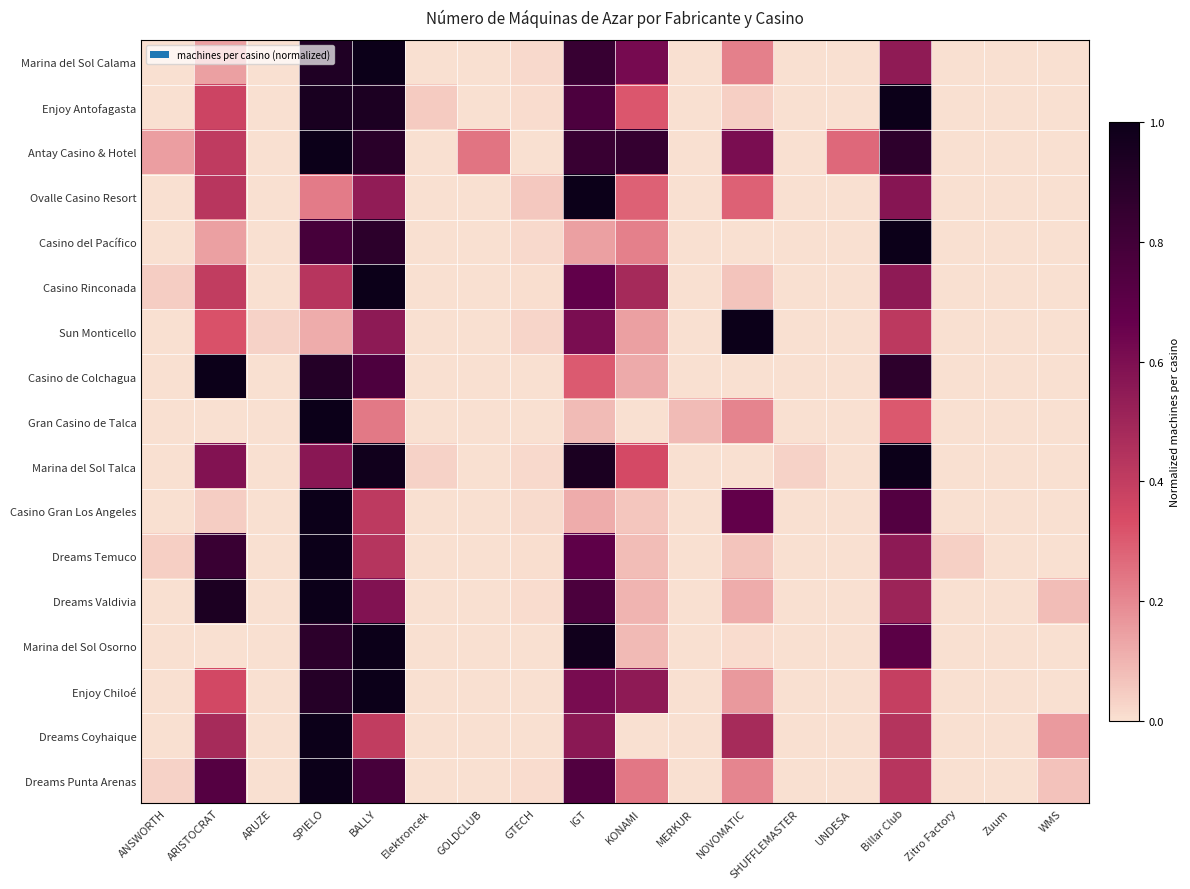

Reading right to left, extract all data points from this chart.

Marina del Sol Calama: WMS=0.0	Zuum=0.0	Zitro Factory=0.0	Billar Club=0.5	UNDESA=0.0	SHUFFLEMASTER=0.0	NOVOMATIC=0.2	MERKUR=0.0	KONAMI=0.6	IGT=0.8	GTECH=0.0	GOLDCLUB=0.0	Elektroncek=0.0	BALLY=1.0	SPIELO=0.9	ARUZE=0.0	ARISTOCRAT=0.1	ANSWORTH=0.0
Enjoy Antofagasta: WMS=0.0	Zuum=0.0	Zitro Factory=0.0	Billar Club=1.0	UNDESA=0.0	SHUFFLEMASTER=0.0	NOVOMATIC=0.0	MERKUR=0.0	KONAMI=0.3	IGT=0.8	GTECH=0.0	GOLDCLUB=0.0	Elektroncek=0.1	BALLY=0.9	SPIELO=0.9	ARUZE=0.0	ARISTOCRAT=0.4	ANSWORTH=0.0
Antay Casino & Hotel: WMS=0.0	Zuum=0.0	Zitro Factory=0.0	Billar Club=0.9	UNDESA=0.3	SHUFFLEMASTER=0.0	NOVOMATIC=0.6	MERKUR=0.0	KONAMI=0.8	IGT=0.8	GTECH=0.0	GOLDCLUB=0.2	Elektroncek=0.0	BALLY=0.9	SPIELO=1.0	ARUZE=0.0	ARISTOCRAT=0.4	ANSWORTH=0.2
Ovalle Casino Resort: WMS=0.0	Zuum=0.0	Zitro Factory=0.0	Billar Club=0.6	UNDESA=0.0	SHUFFLEMASTER=0.0	NOVOMATIC=0.3	MERKUR=0.0	KONAMI=0.3	IGT=1.0	GTECH=0.1	GOLDCLUB=0.0	Elektroncek=0.0	BALLY=0.5	SPIELO=0.2	ARUZE=0.0	ARISTOCRAT=0.4	ANSWORTH=0.0
Casino del Pacífico: WMS=0.0	Zuum=0.0	Zitro Factory=0.0	Billar Club=1.0	UNDESA=0.0	SHUFFLEMASTER=0.0	NOVOMATIC=0.0	MERKUR=0.0	KONAMI=0.2	IGT=0.1	GTECH=0.0	GOLDCLUB=0.0	Elektroncek=0.0	BALLY=0.9	SPIELO=0.8	ARUZE=0.0	ARISTOCRAT=0.1	ANSWORTH=0.0
Casino Rinconada: WMS=0.0	Zuum=0.0	Zitro Factory=0.0	Billar Club=0.5	UNDESA=0.0	SHUFFLEMASTER=0.0	NOVOMATIC=0.1	MERKUR=0.0	KONAMI=0.5	IGT=0.7	GTECH=0.0	GOLDCLUB=0.0	Elektroncek=0.0	BALLY=1.0	SPIELO=0.4	ARUZE=0.0	ARISTOCRAT=0.4	ANSWORTH=0.0
Sun Monticello: WMS=0.0	Zuum=0.0	Zitro Factory=0.0	Billar Club=0.4	UNDESA=0.0	SHUFFLEMASTER=0.0	NOVOMATIC=1.0	MERKUR=0.0	KONAMI=0.1	IGT=0.6	GTECH=0.0	GOLDCLUB=0.0	Elektroncek=0.0	BALLY=0.6	SPIELO=0.1	ARUZE=0.0	ARISTOCRAT=0.3	ANSWORTH=0.0
Casino de Colchagua: WMS=0.0	Zuum=0.0	Zitro Factory=0.0	Billar Club=0.9	UNDESA=0.0	SHUFFLEMASTER=0.0	NOVOMATIC=0.0	MERKUR=0.0	KONAMI=0.1	IGT=0.3	GTECH=0.0	GOLDCLUB=0.0	Elektroncek=0.0	BALLY=0.8	SPIELO=0.9	ARUZE=0.0	ARISTOCRAT=1.0	ANSWORTH=0.0
Gran Casino de Talca: WMS=0.0	Zuum=0.0	Zitro Factory=0.0	Billar Club=0.3	UNDESA=0.0	SHUFFLEMASTER=0.0	NOVOMATIC=0.2	MERKUR=0.1	KONAMI=0.0	IGT=0.1	GTECH=0.0	GOLDCLUB=0.0	Elektroncek=0.0	BALLY=0.2	SPIELO=1.0	ARUZE=0.0	ARISTOCRAT=0.0	ANSWORTH=0.0
Marina del Sol Talca: WMS=0.0	Zuum=0.0	Zitro Factory=0.0	Billar Club=1.0	UNDESA=0.0	SHUFFLEMASTER=0.0	NOVOMATIC=0.0	MERKUR=0.0	KONAMI=0.3	IGT=0.9	GTECH=0.0	GOLDCLUB=0.0	Elektroncek=0.0	BALLY=1.0	SPIELO=0.6	ARUZE=0.0	ARISTOCRAT=0.6	ANSWORTH=0.0
Casino Gran Los Angeles: WMS=0.0	Zuum=0.0	Zitro Factory=0.0	Billar Club=0.7	UNDESA=0.0	SHUFFLEMASTER=0.0	NOVOMATIC=0.7	MERKUR=0.0	KONAMI=0.1	IGT=0.1	GTECH=0.0	GOLDCLUB=0.0	Elektroncek=0.0	BALLY=0.4	SPIELO=1.0	ARUZE=0.0	ARISTOCRAT=0.0	ANSWORTH=0.0
Dreams Temuco: WMS=0.0	Zuum=0.0	Zitro Factory=0.0	Billar Club=0.6	UNDESA=0.0	SHUFFLEMASTER=0.0	NOVOMATIC=0.1	MERKUR=0.0	KONAMI=0.1	IGT=0.7	GTECH=0.0	GOLDCLUB=0.0	Elektroncek=0.0	BALLY=0.4	SPIELO=1.0	ARUZE=0.0	ARISTOCRAT=0.8	ANSWORTH=0.0
Dreams Valdivia: WMS=0.1	Zuum=0.0	Zitro Factory=0.0	Billar Club=0.5	UNDESA=0.0	SHUFFLEMASTER=0.0	NOVOMATIC=0.1	MERKUR=0.0	KONAMI=0.1	IGT=0.8	GTECH=0.0	GOLDCLUB=0.0	Elektroncek=0.0	BALLY=0.6	SPIELO=1.0	ARUZE=0.0	ARISTOCRAT=0.9	ANSWORTH=0.0
Marina del Sol Osorno: WMS=0.0	Zuum=0.0	Zitro Factory=0.0	Billar Club=0.7	UNDESA=0.0	SHUFFLEMASTER=0.0	NOVOMATIC=0.0	MERKUR=0.0	KONAMI=0.1	IGT=1.0	GTECH=0.0	GOLDCLUB=0.0	Elektroncek=0.0	BALLY=1.0	SPIELO=0.9	ARUZE=0.0	ARISTOCRAT=0.0	ANSWORTH=0.0
Enjoy Chiloé: WMS=0.0	Zuum=0.0	Zitro Factory=0.0	Billar Club=0.4	UNDESA=0.0	SHUFFLEMASTER=0.0	NOVOMATIC=0.2	MERKUR=0.0	KONAMI=0.5	IGT=0.6	GTECH=0.0	GOLDCLUB=0.0	Elektroncek=0.0	BALLY=1.0	SPIELO=0.9	ARUZE=0.0	ARISTOCRAT=0.4	ANSWORTH=0.0
Dreams Coyhaique: WMS=0.2	Zuum=0.0	Zitro Factory=0.0	Billar Club=0.4	UNDESA=0.0	SHUFFLEMASTER=0.0	NOVOMATIC=0.5	MERKUR=0.0	KONAMI=0.0	IGT=0.6	GTECH=0.0	GOLDCLUB=0.0	Elektroncek=0.0	BALLY=0.4	SPIELO=1.0	ARUZE=0.0	ARISTOCRAT=0.5	ANSWORTH=0.0
Dreams Punta Arenas: WMS=0.1	Zuum=0.0	Zitro Factory=0.0	Billar Club=0.4	UNDESA=0.0	SHUFFLEMASTER=0.0	NOVOMATIC=0.2	MERKUR=0.0	KONAMI=0.2	IGT=0.7	GTECH=0.0	GOLDCLUB=0.0	Elektroncek=0.0	BALLY=0.8	SPIELO=1.0	ARUZE=0.0	ARISTOCRAT=0.7	ANSWORTH=0.0